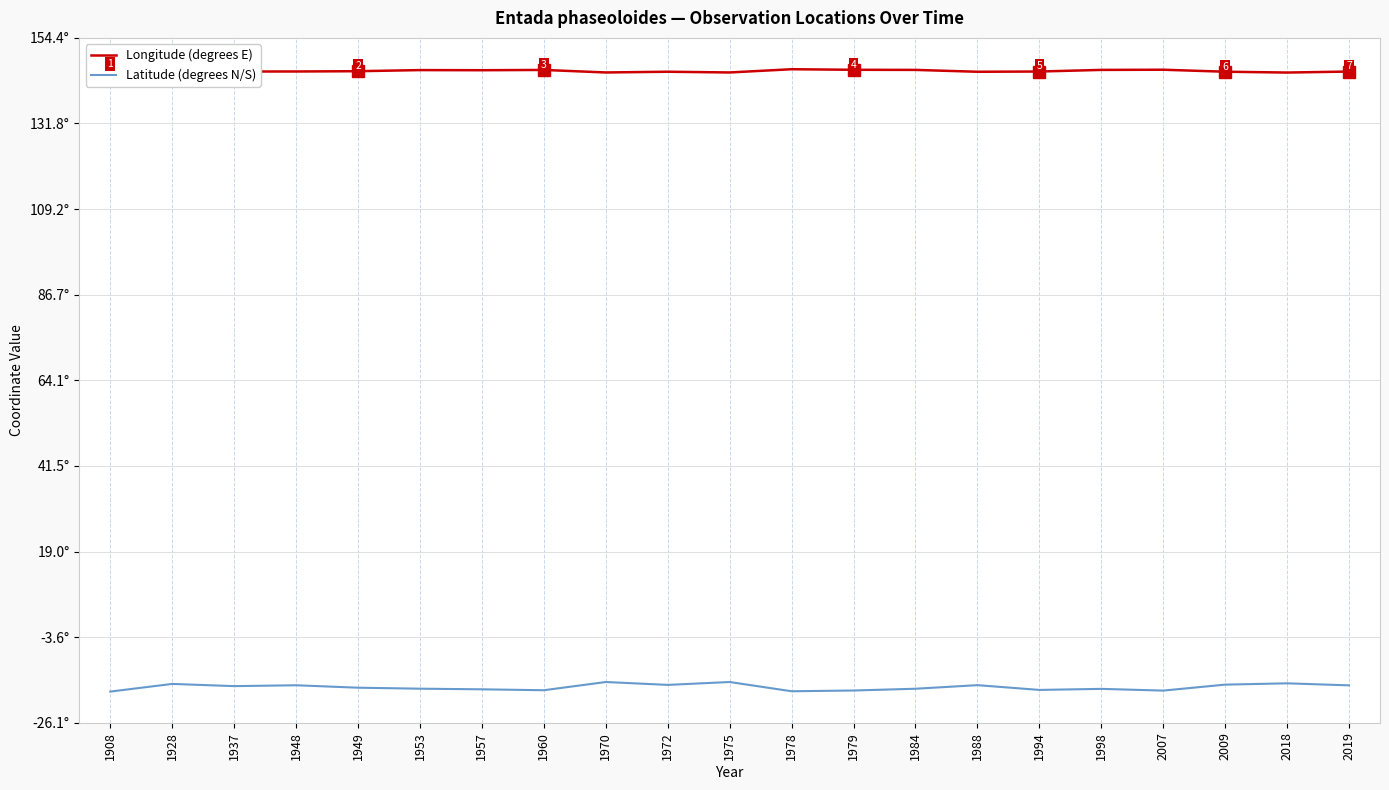

Which series has the largest total across all categories?

Longitude (degrees E)